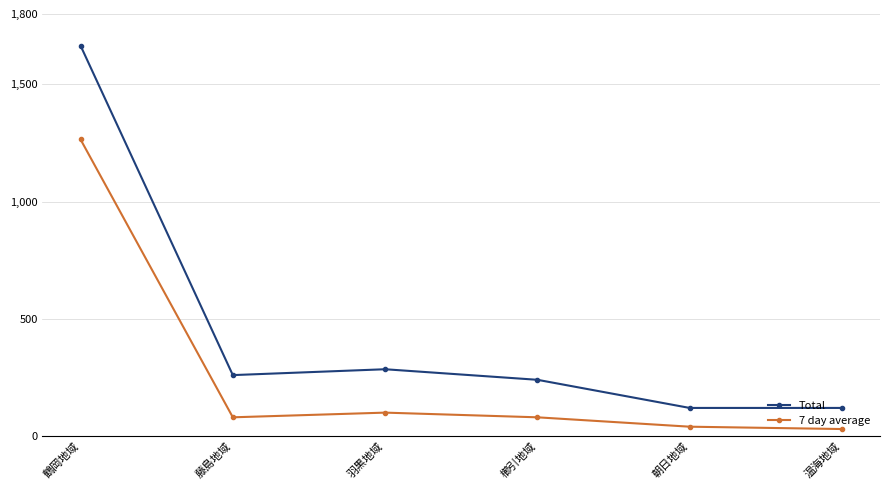

Reading right to left, extract all data points from this chart.

Total: 温海地域=120	朝日地域=120	櫛引地域=240	羽黒地域=285	藤島地域=260	鶴岡地域=1665
7 day average: 温海地域=30	朝日地域=40	櫛引地域=80	羽黒地域=100	藤島地域=80	鶴岡地域=1265